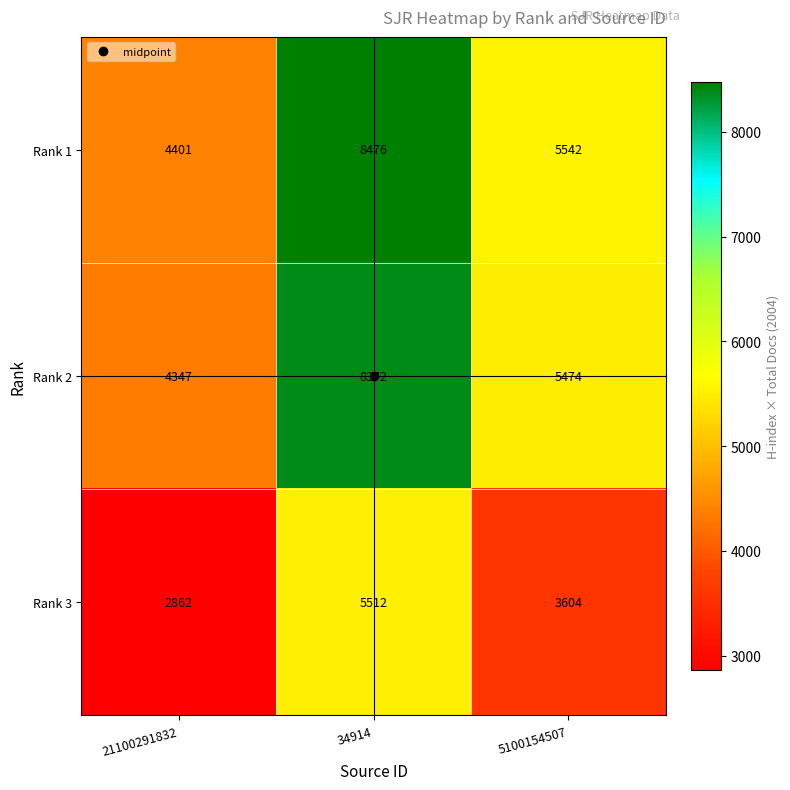

At which category is the sum across all series the highest?

34914